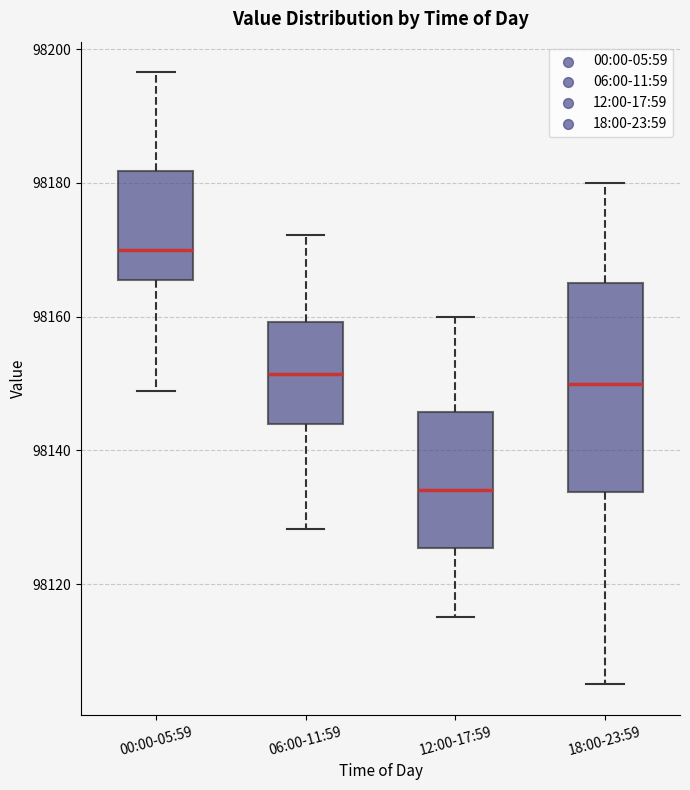

Which box has the highest median line?

00:00-05:59